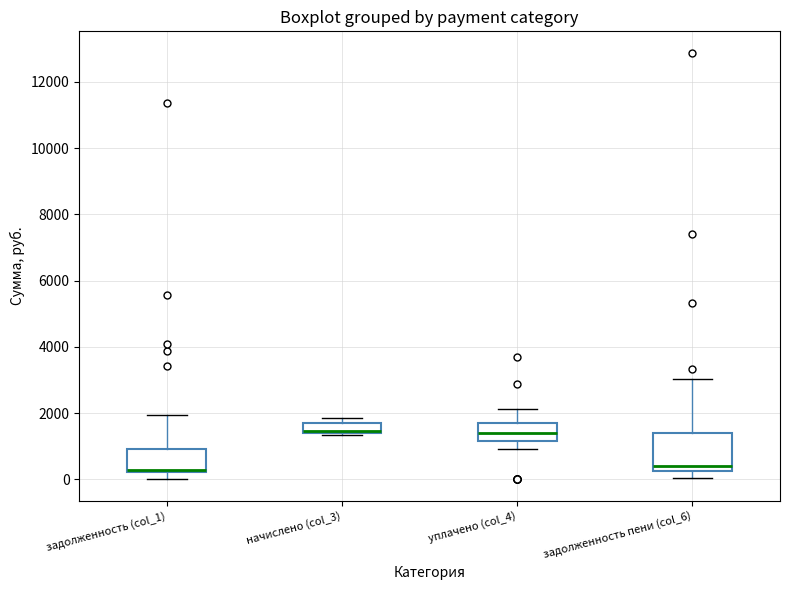

Which box is the tallest, from its lower edge to its upper edge?

задолженность пени (col_6)